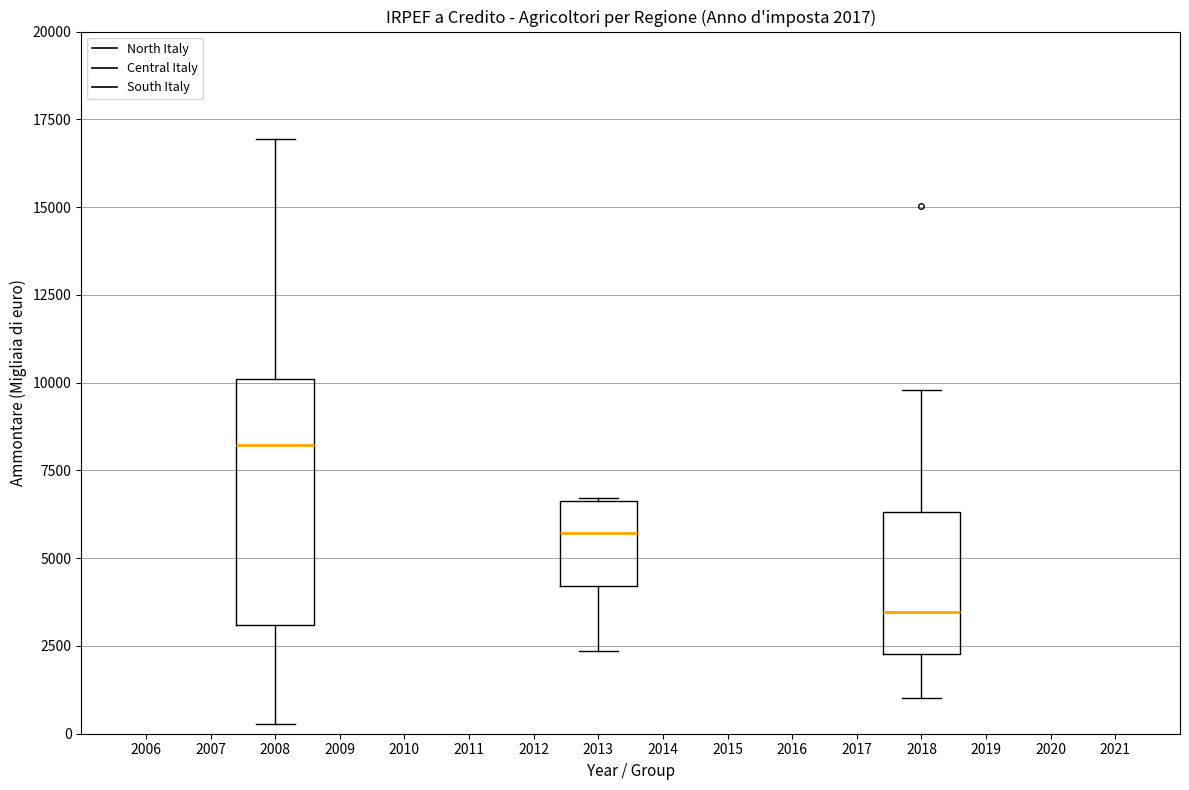

Which box's median line is the highest?

2008